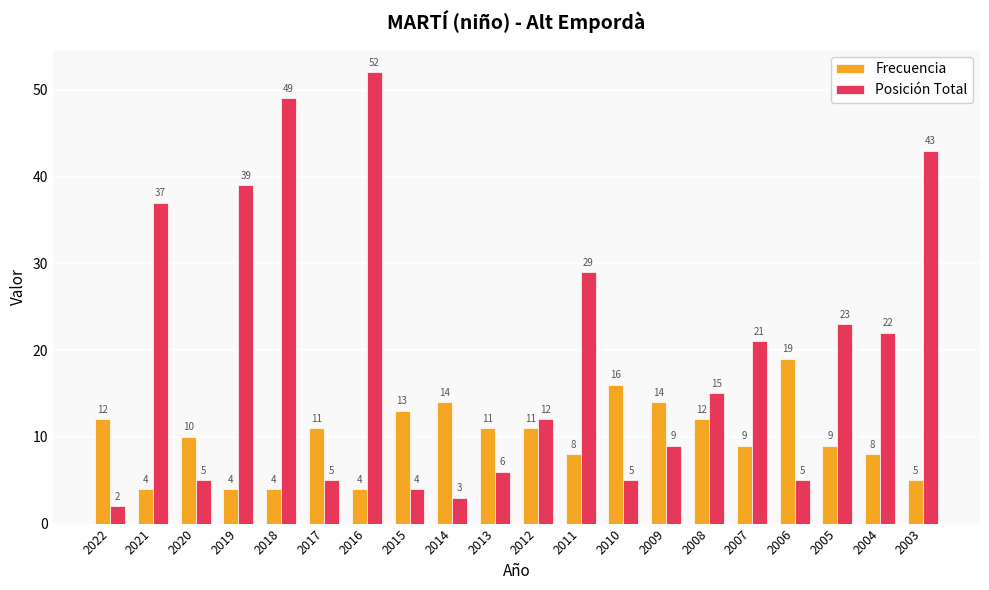

How many bars are there in total?

40